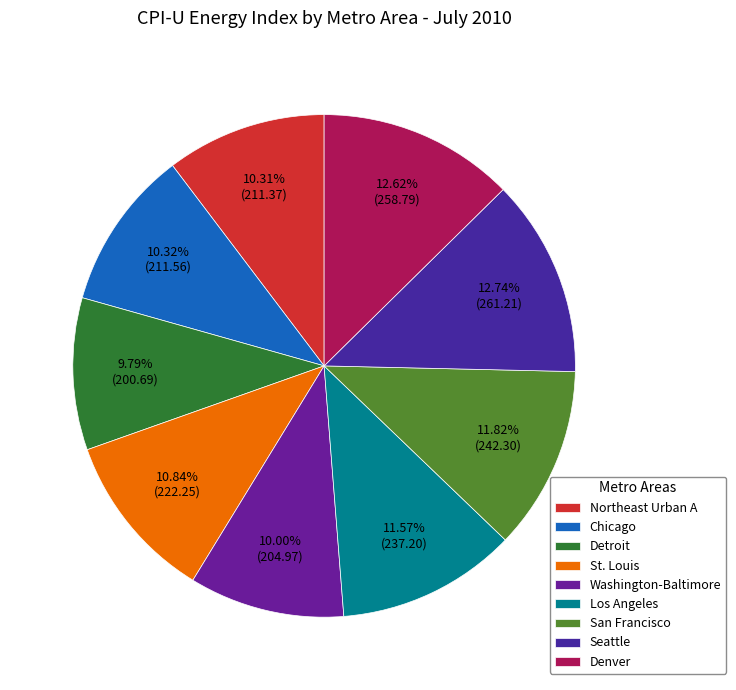

Does any single category account for the majority?

No